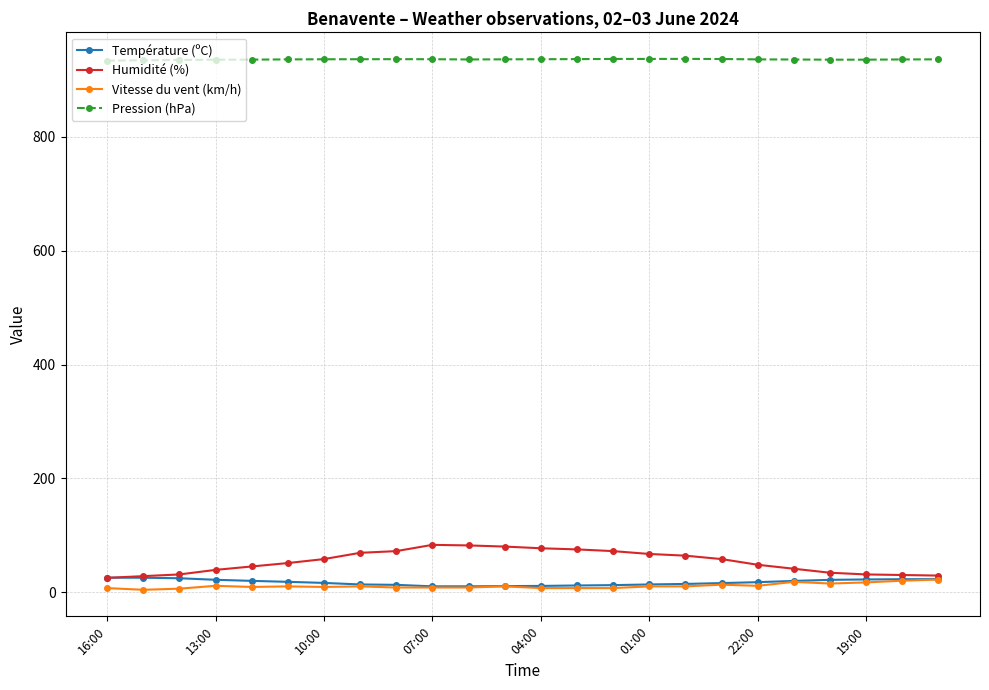

What is the value of the Pression (hPa) point at the 17th from the left?

937.3